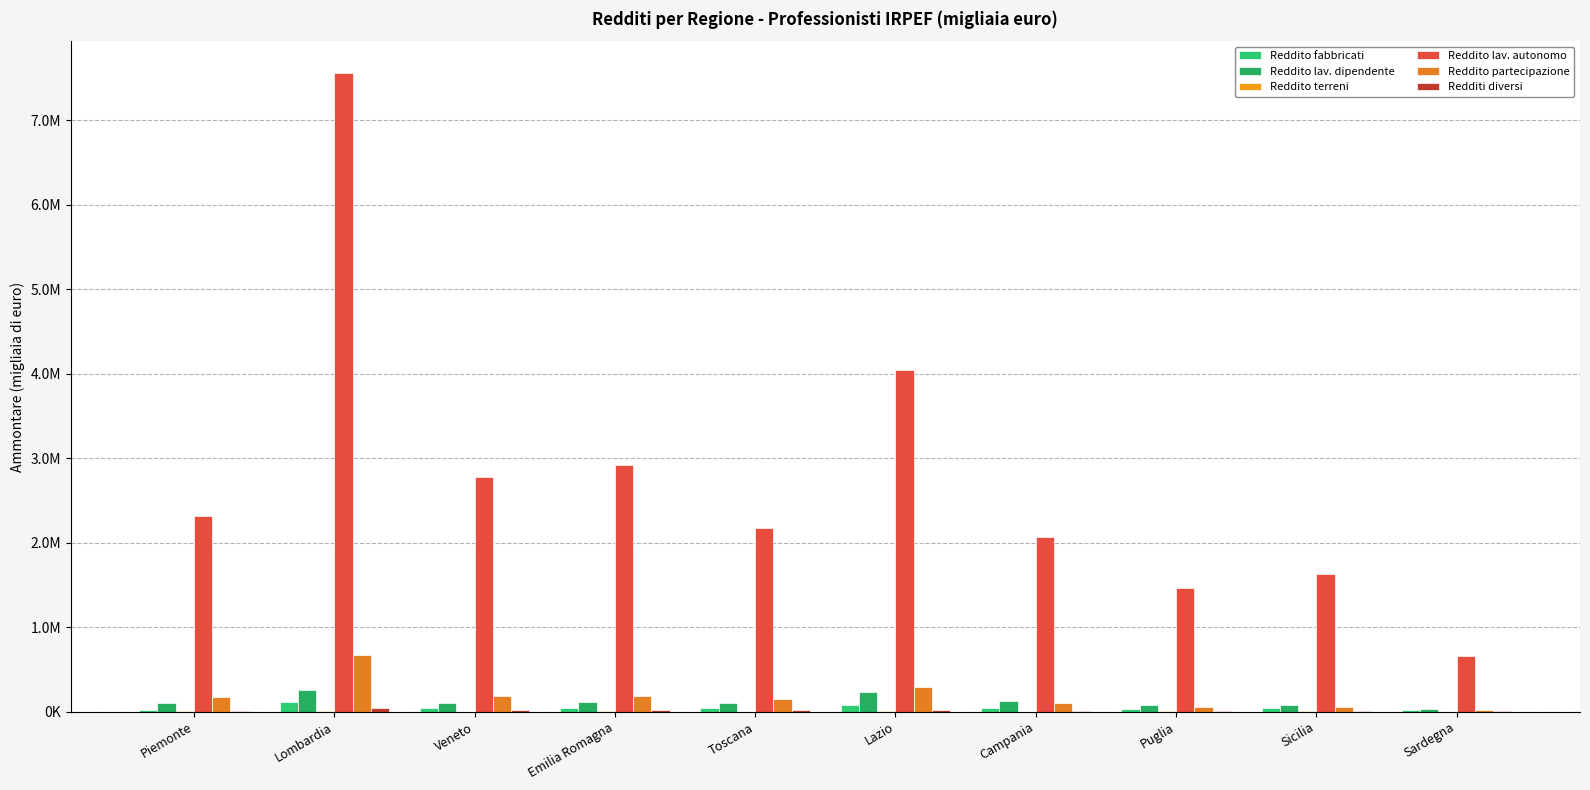

Are the bars horizontal?

No